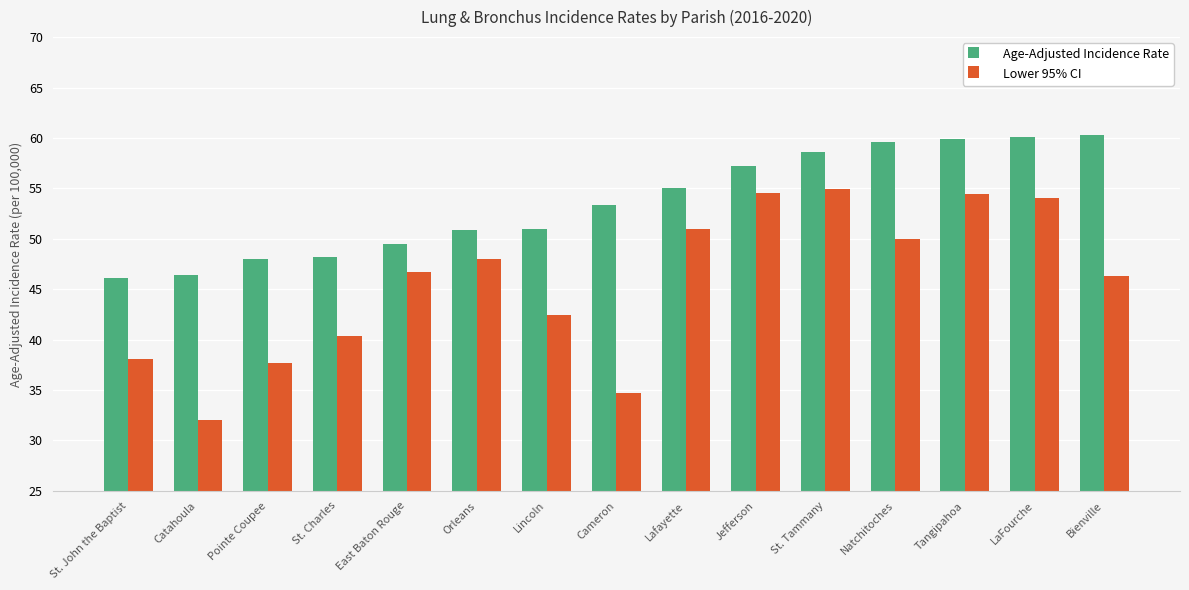

Rank the series at Natchitoches from highest to lowest value.

Age-Adjusted Incidence Rate, Lower 95% CI